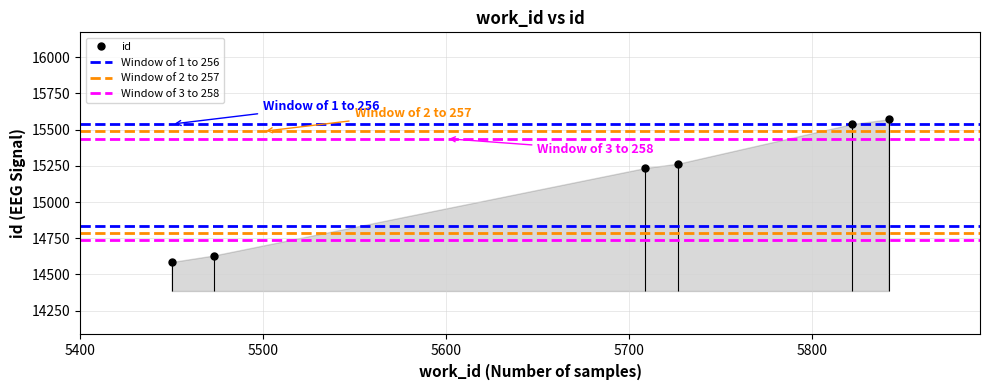

Reading left to right, transcribe all the data shown in this chart.

14586	14631	15235	15265	15538	15571